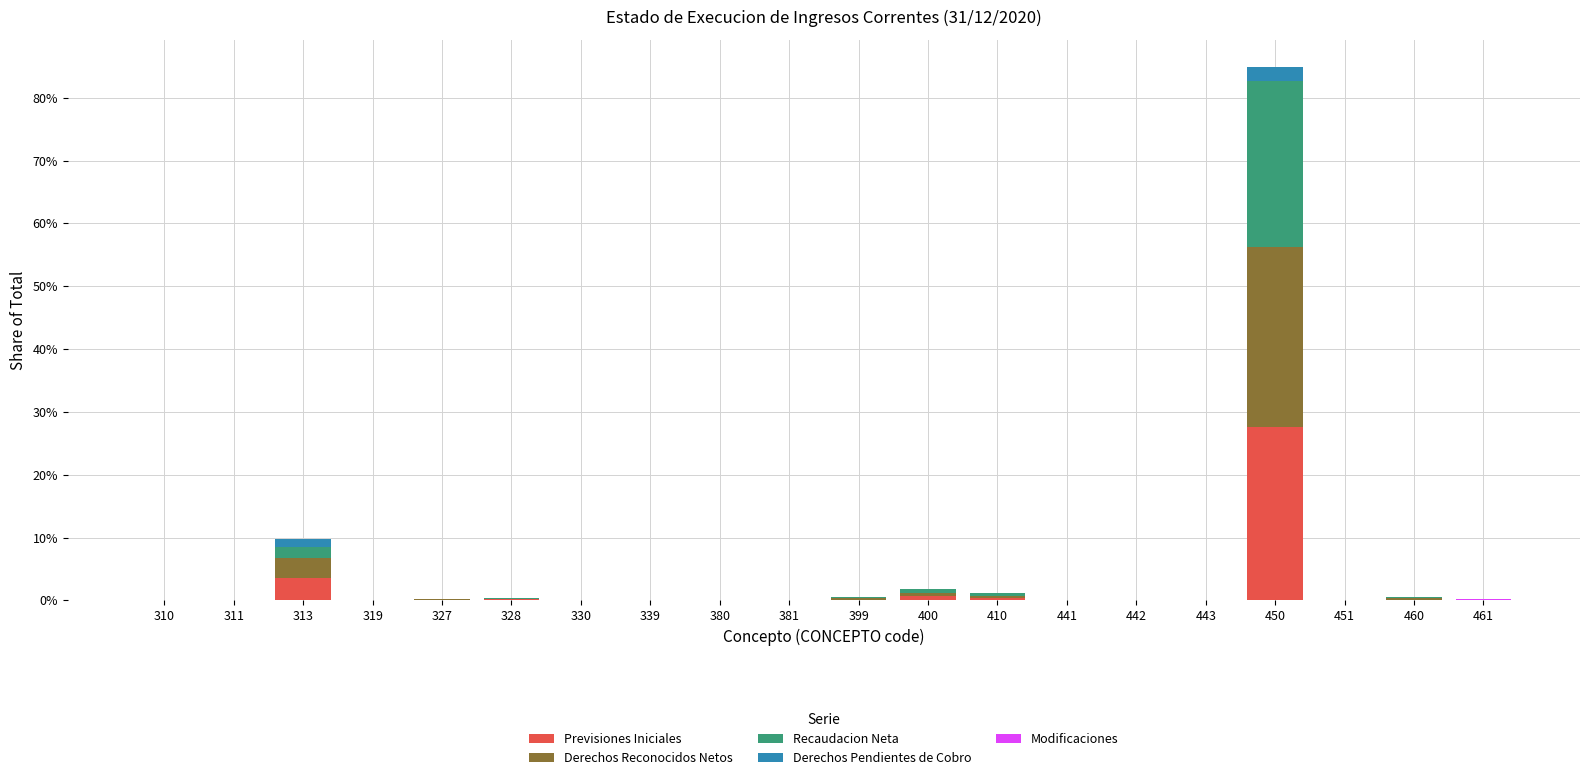

Are the bars horizontal?

No